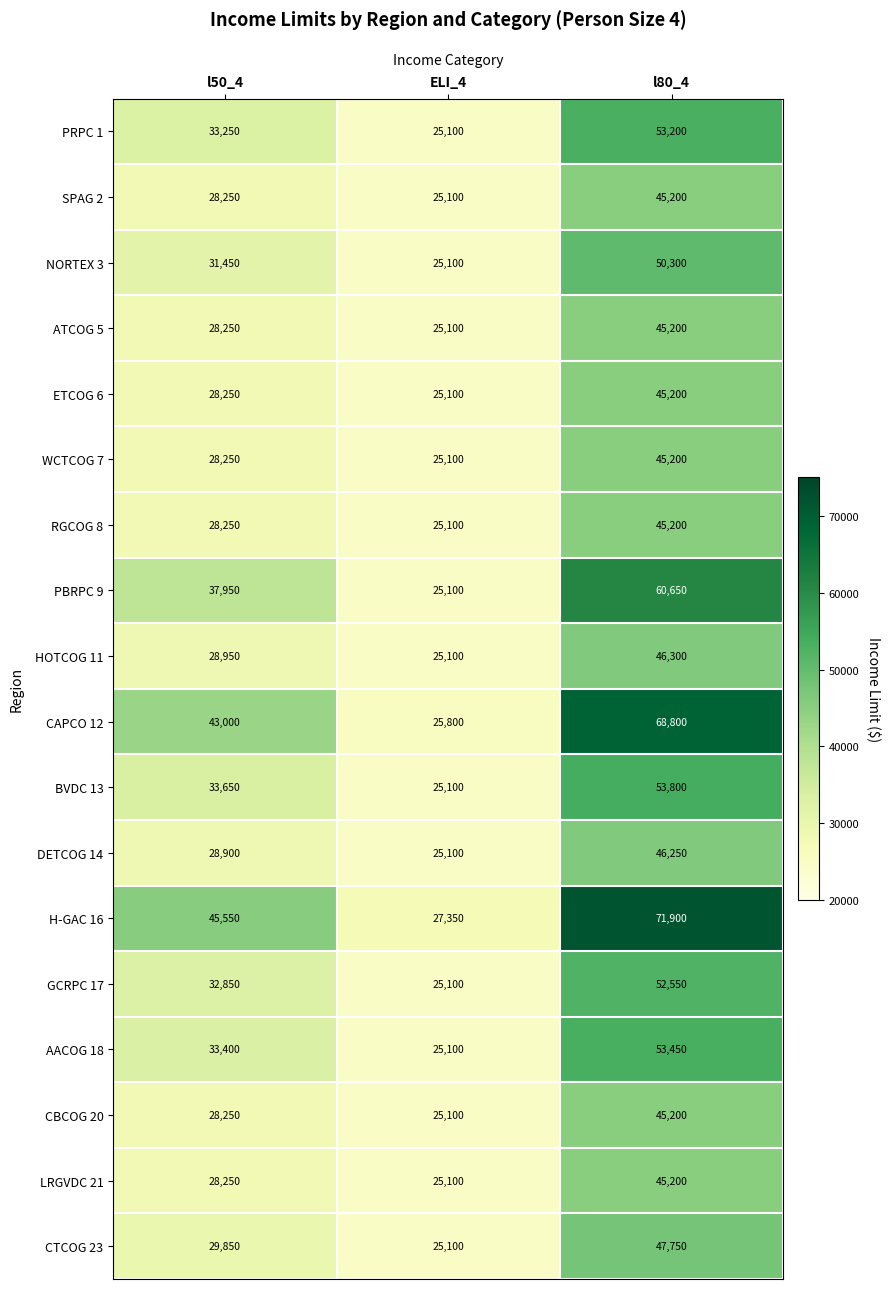

What is the total value across all series at l50_4?

576550